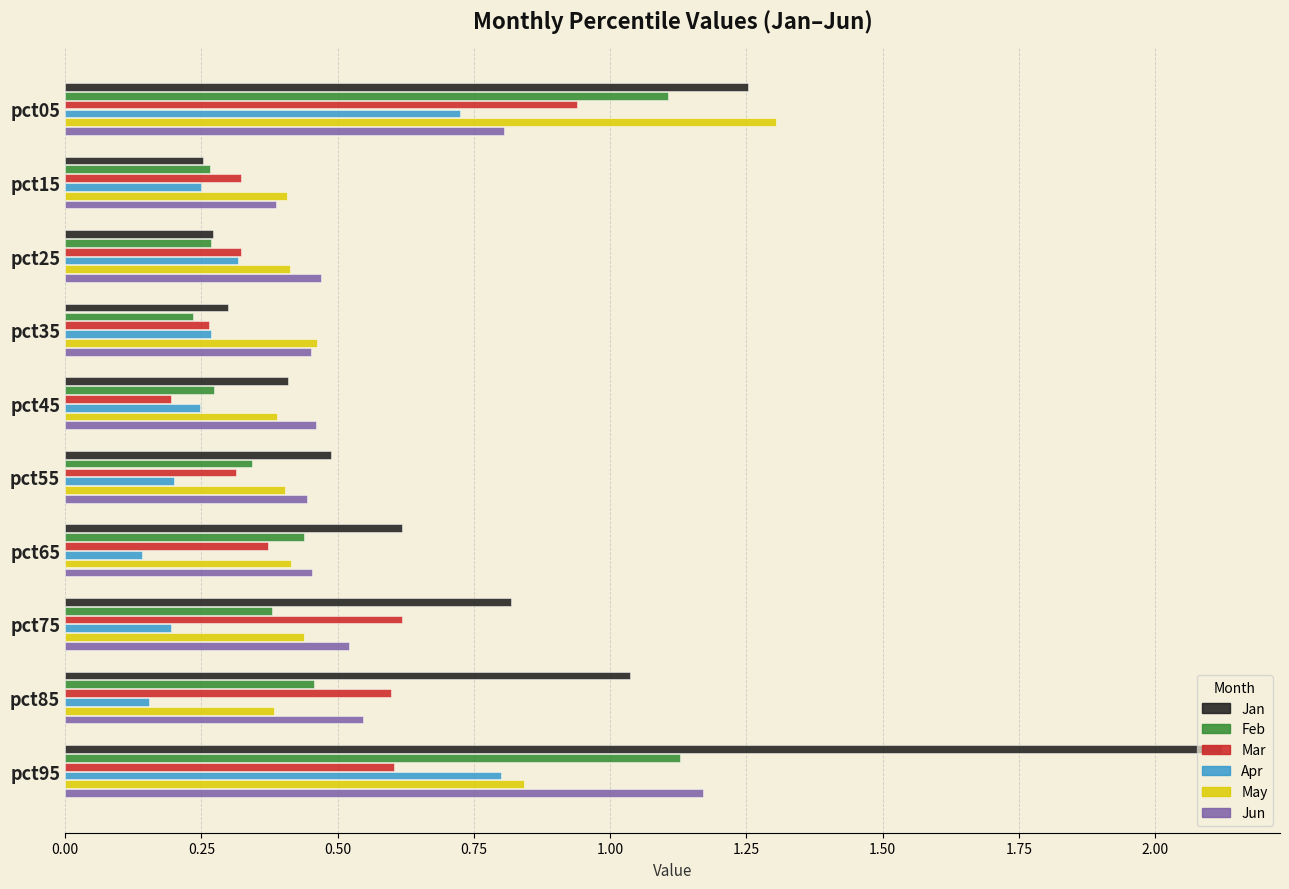

At which label does Jun reach its minimum?

pct15